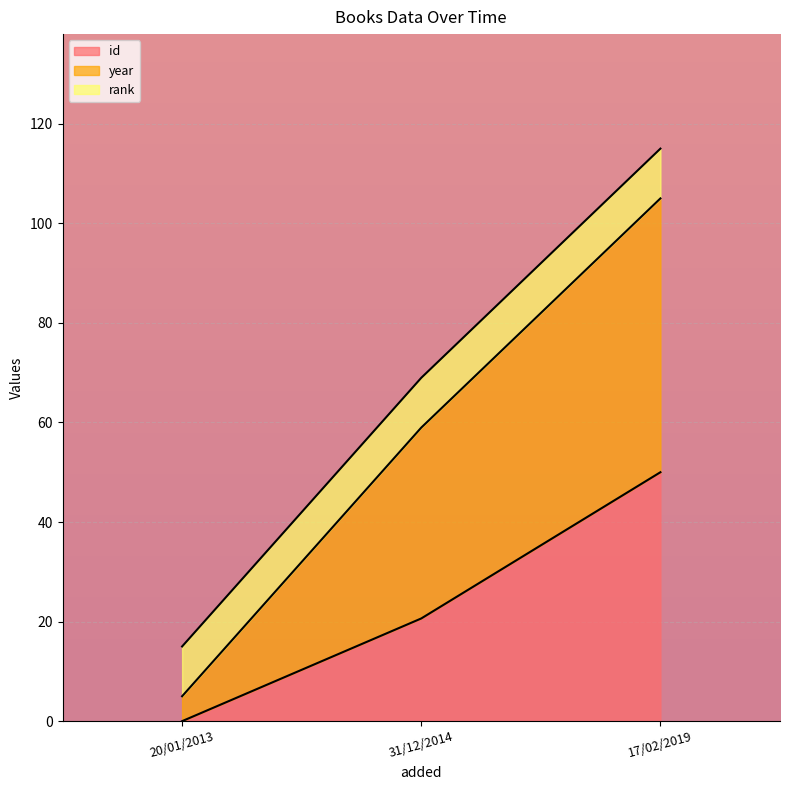

How many data points in id are above 20?

2